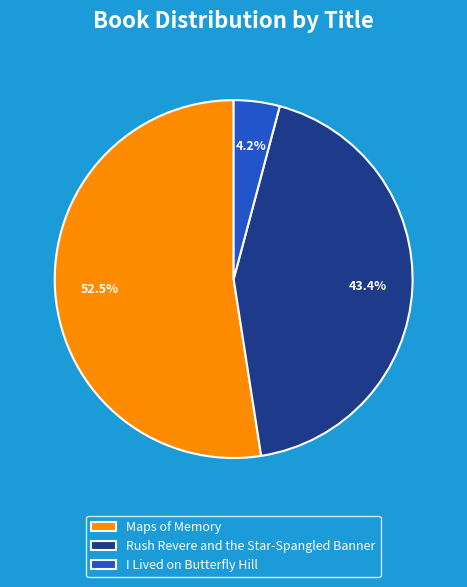

Rank the categories by value from lowest to highest.

I Lived on Butterfly Hill, Rush Revere and the Star-Spangled Banner, Maps of Memory